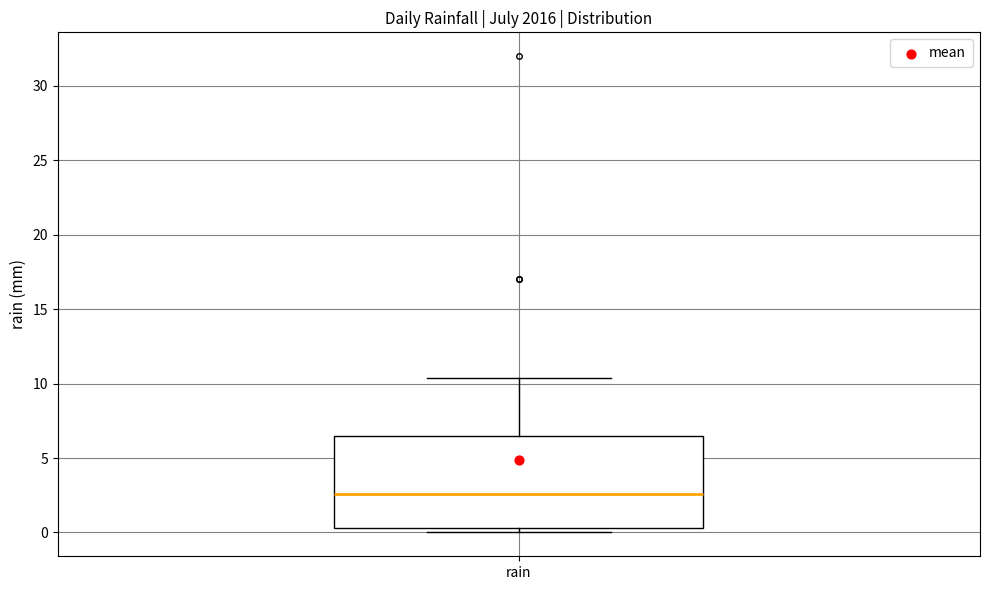

Read this box plot against the y-axis: the position of the median line, the range covered by the box, and the ends of both whiskers. The values are not printed on the chart, so give them approximately, as read against the axis.

median 2.5, box 0.5 to 6.5, whiskers 0.0 to 10.5